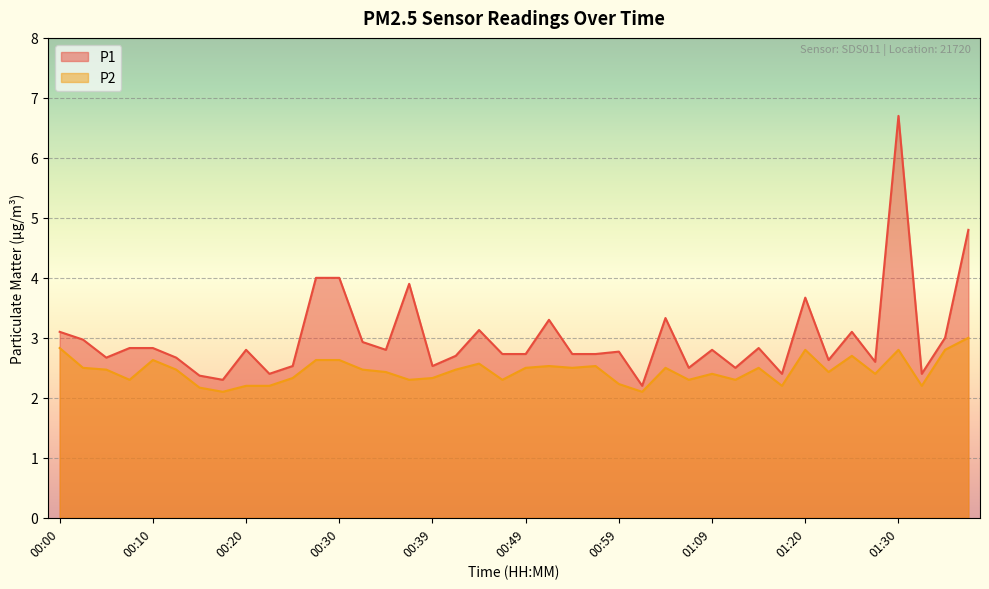

List the series in order of their peak value, lowest first.

P2, P1